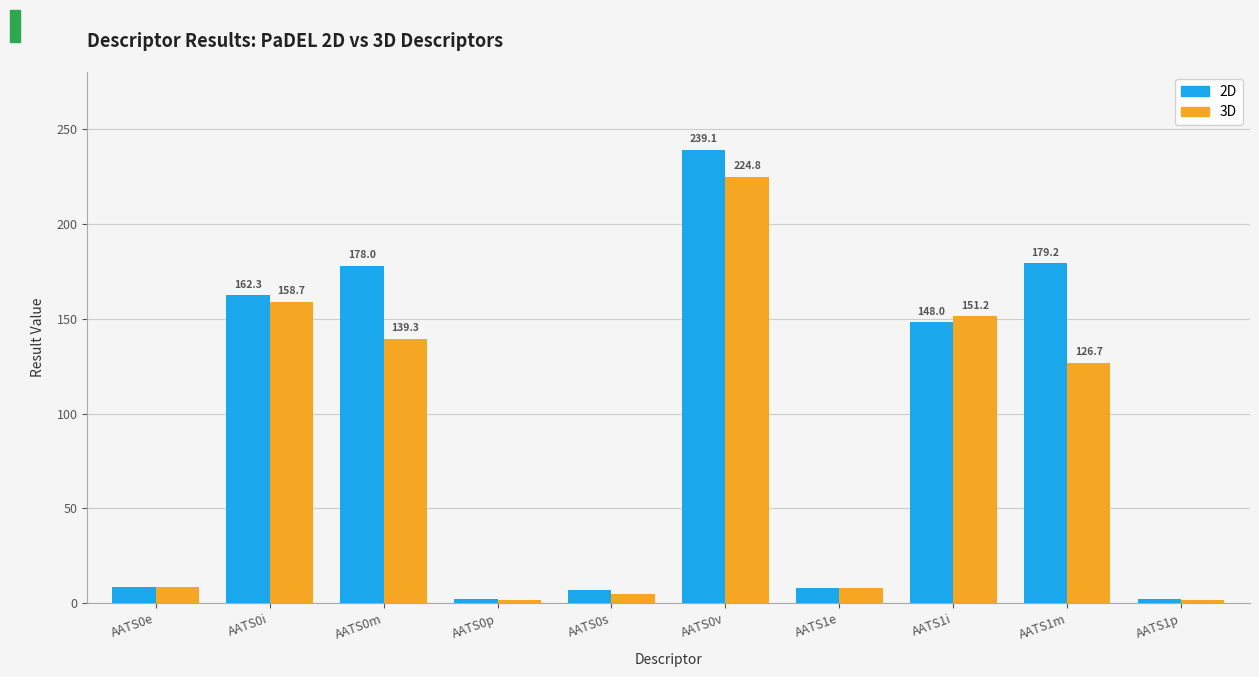

What is the value of the 2D bar at the 10th from the left?

2.1